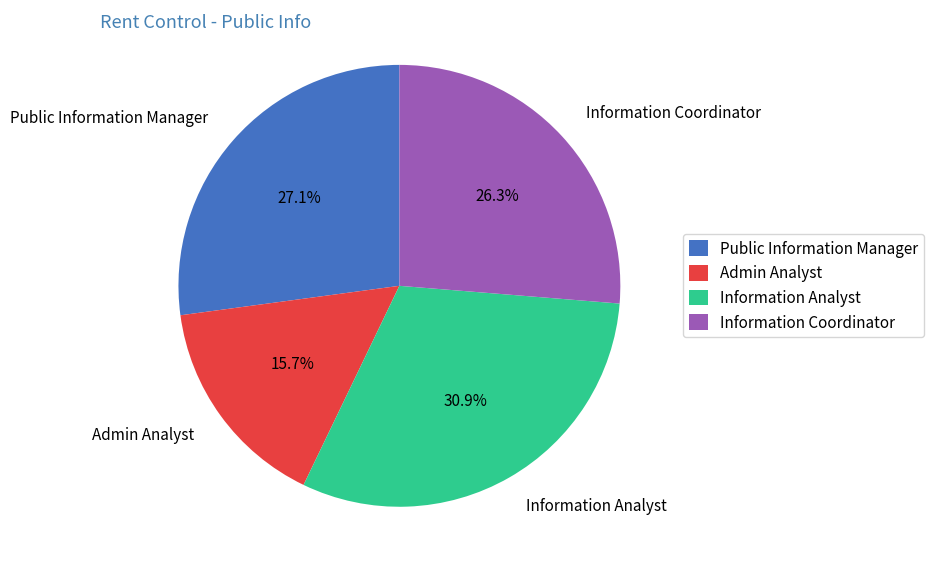

Between Public Information Manager and Information Coordinator, which is larger?

Public Information Manager